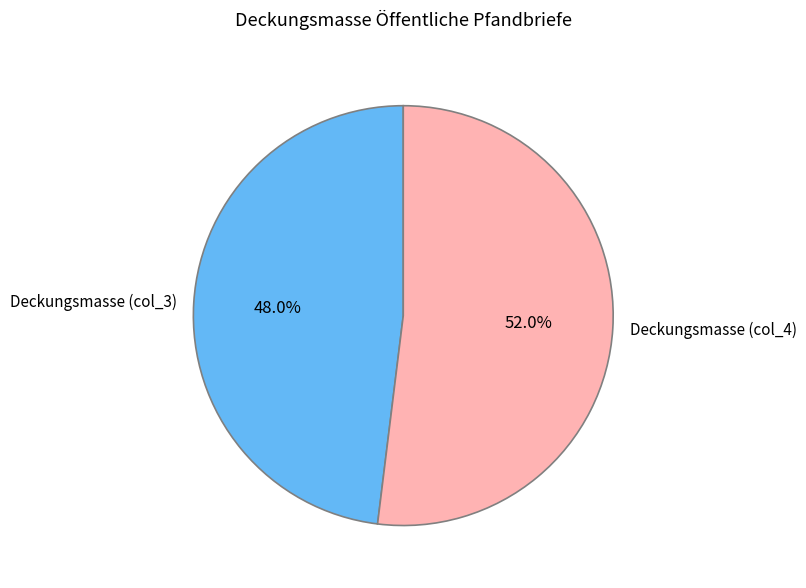

True or false: Deckungsmasse (col_3) accounts for 55% of the total.

False